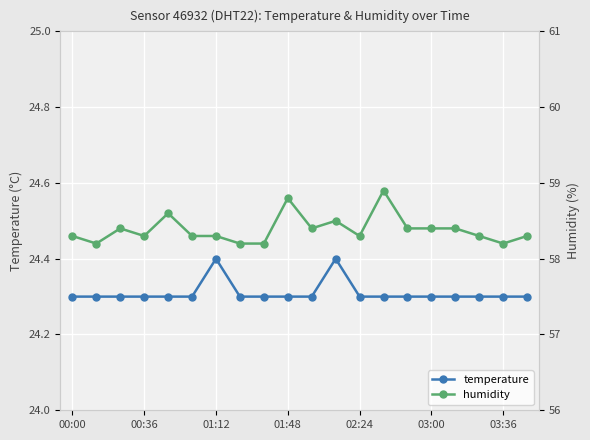

Which series has the largest total across all categories?

humidity